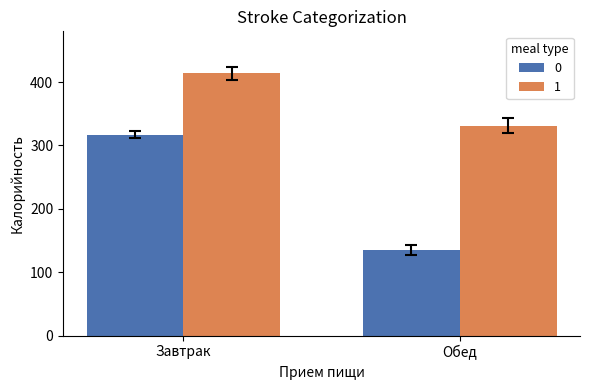

True or false: 1 has a value of 414 at Завтрак.

True